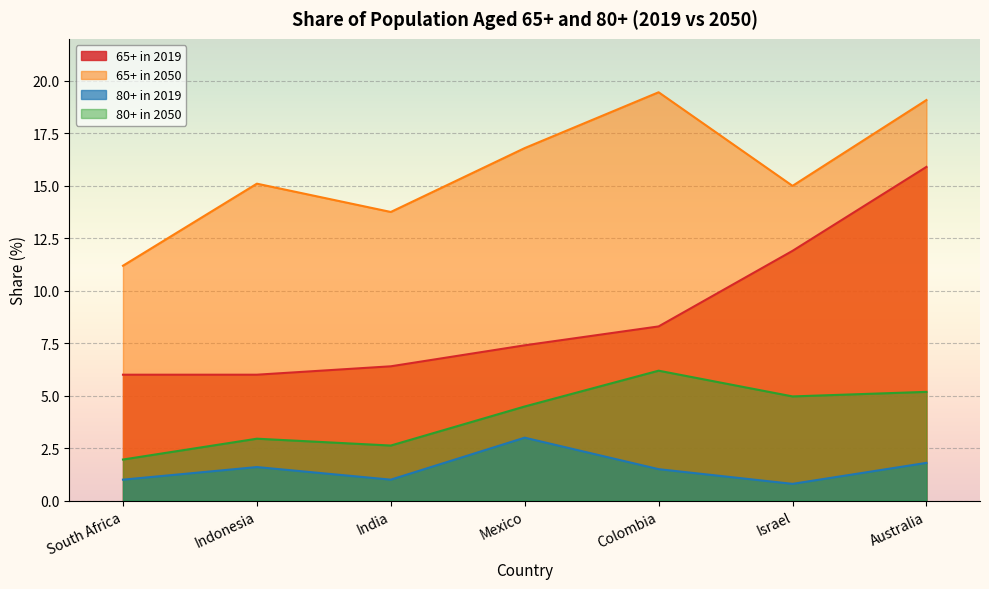

Is the value of 65+ in 2019 at Israel greater than the value of 65+ in 2050 at Mexico?

No